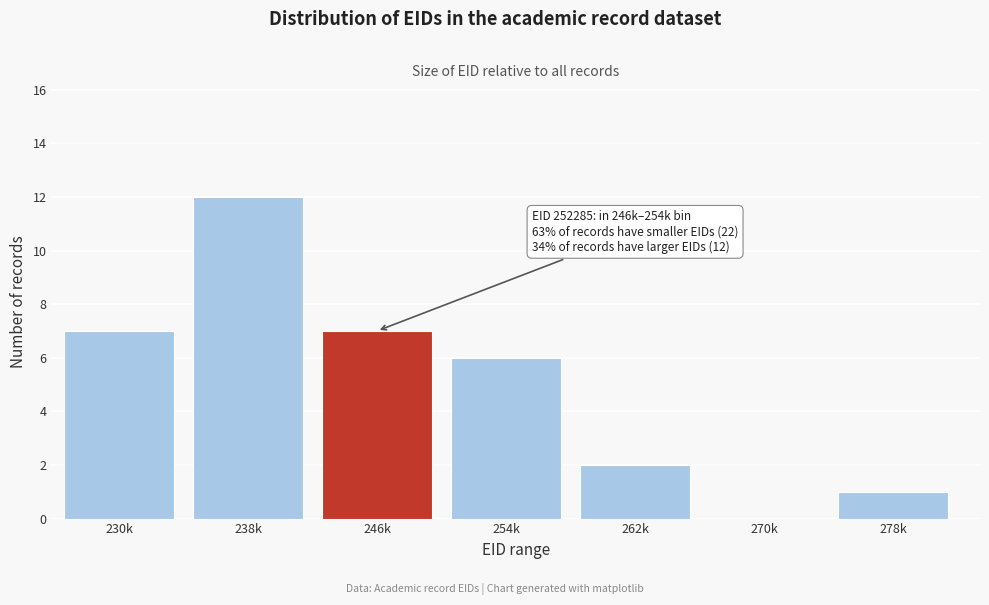

Reading left to right, list all the values displayed in this chart.

230k=7	238k=12	246k=7	254k=6	262k=2	270k=0	278k=1